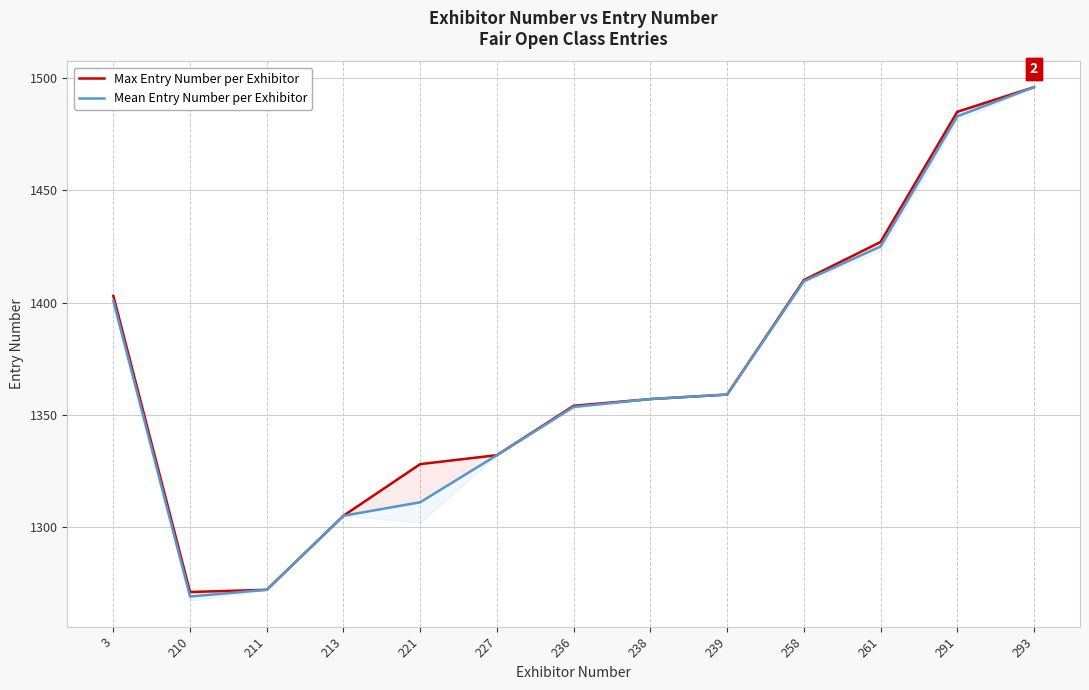

What is the value of the Mean Entry Number per Exhibitor point at the 4th from the left?

1305.0